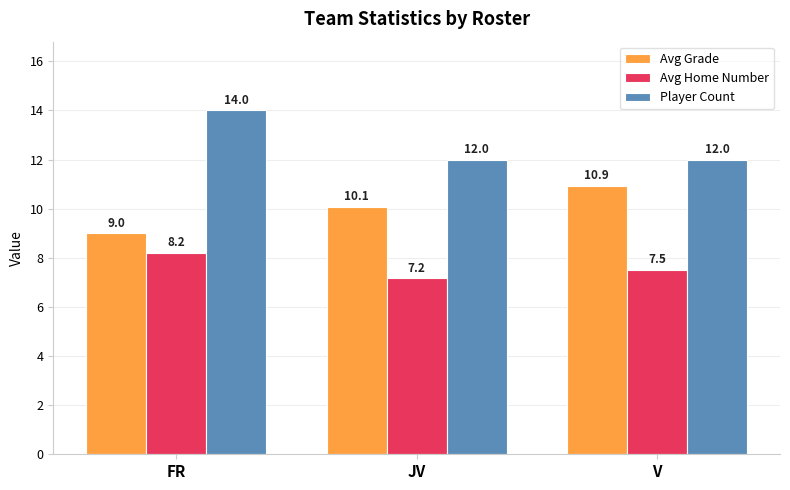

True or false: Avg Home Number has a value of 8.2 at FR.

True